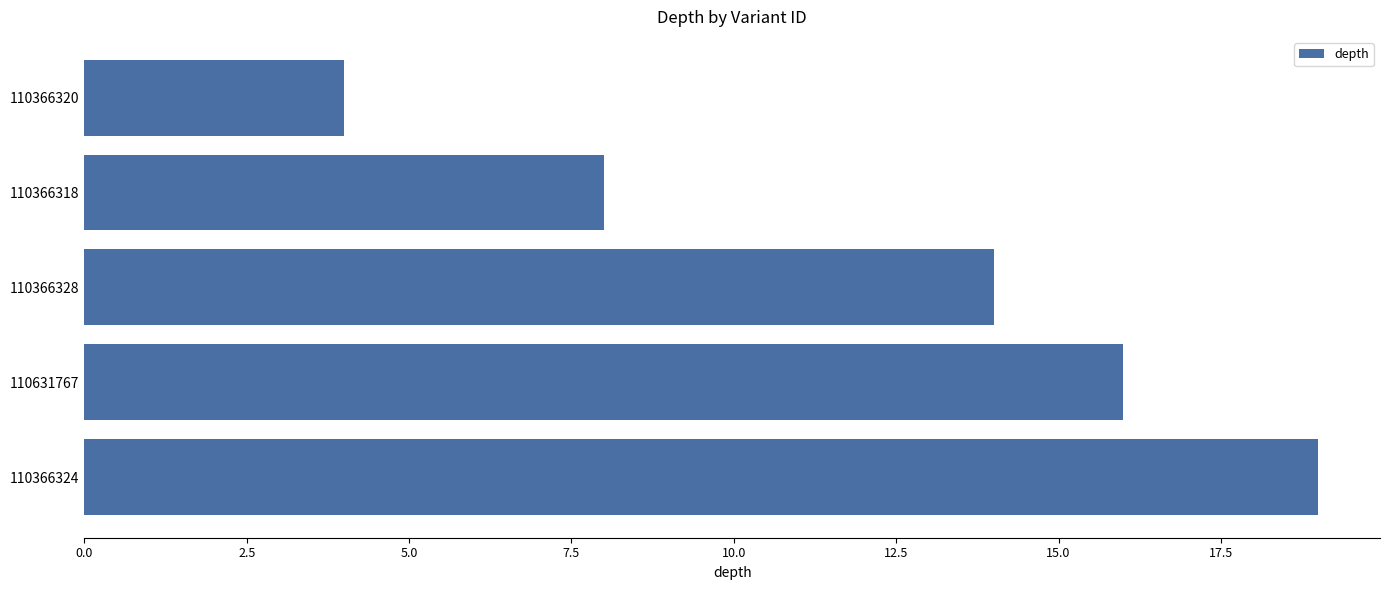

At which category does the chart reach its minimum across all series?

110366320